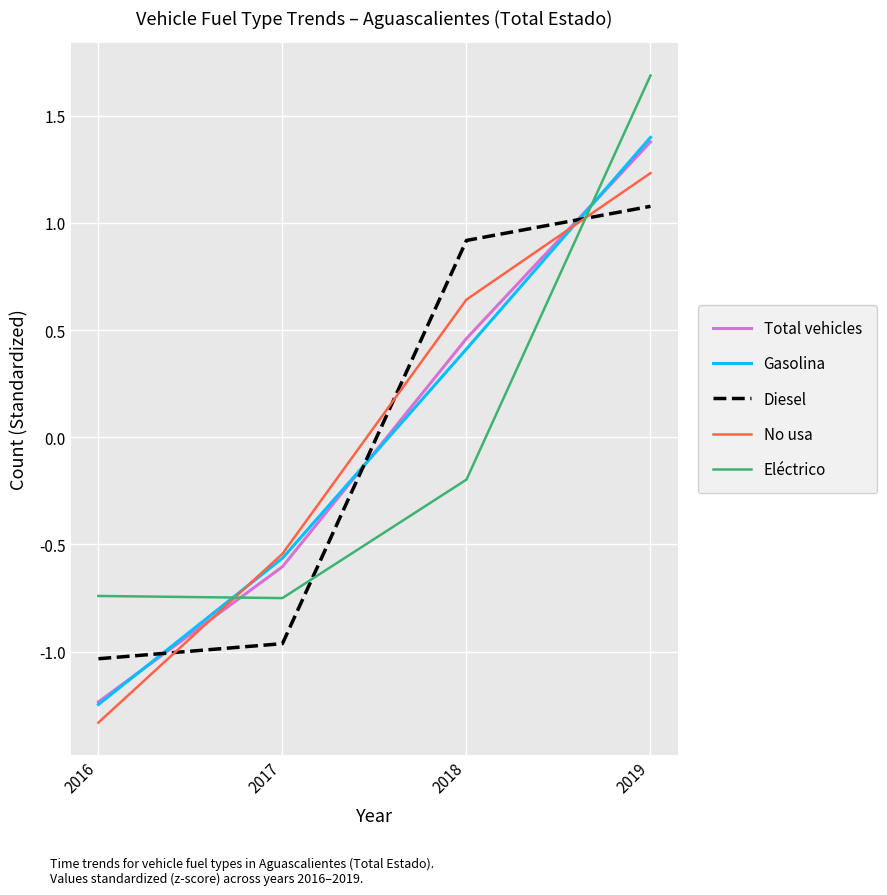

After their last crossing, which series has the higher values: Total vehicles or No usa?

Total vehicles